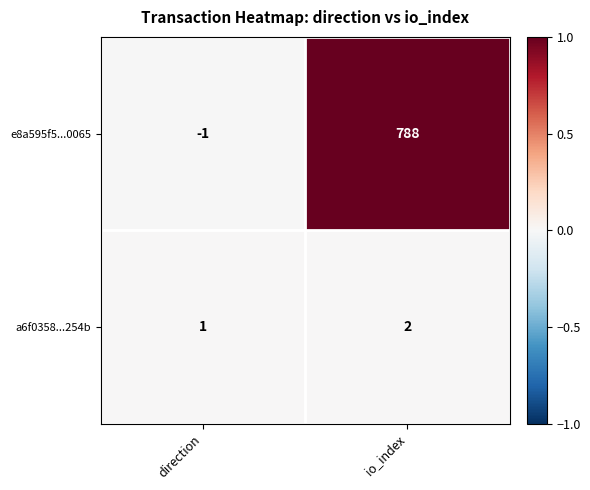

List the series in order of their peak value, highest first.

e8a595f5...0065, a6f0358...254b